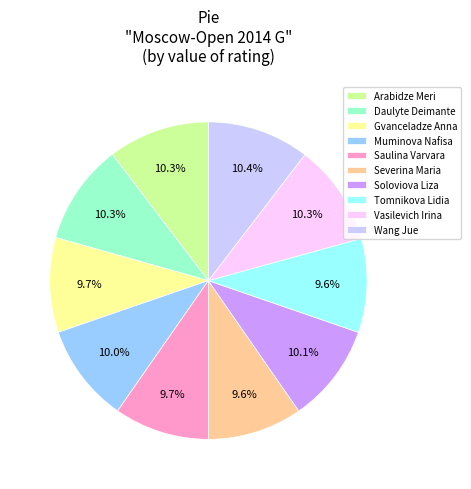

Is it true that Daulyte Deimante is 10% of the pie?

True